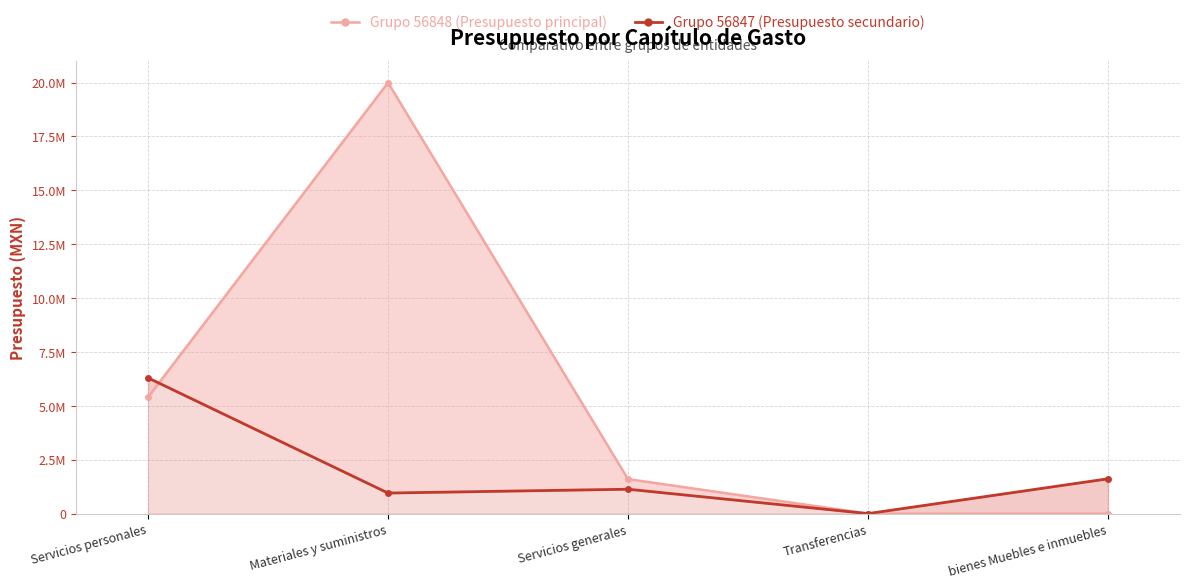

What is the difference between the second highest and second lowest values in the Grupo 56848 (Presupuesto principal) series?

5400544.0